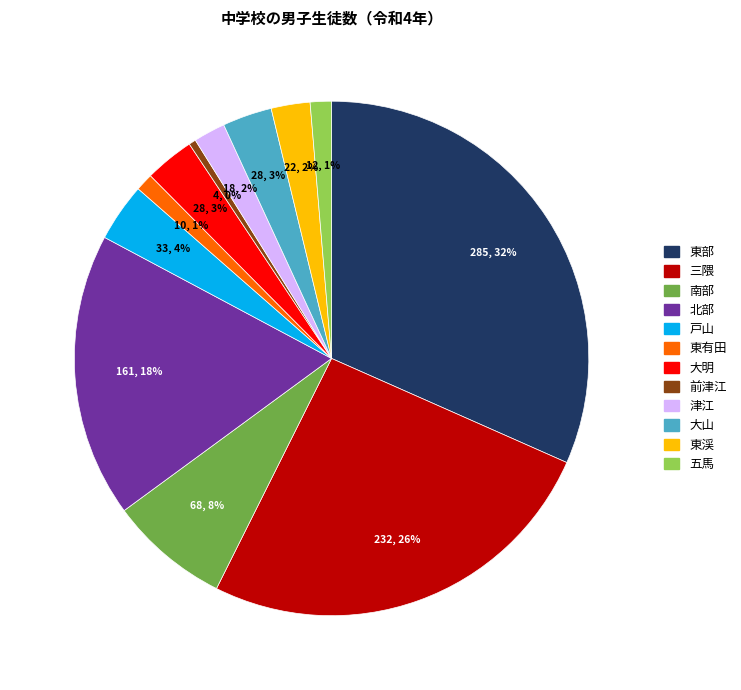

What is the largest slice in the pie chart?

東部